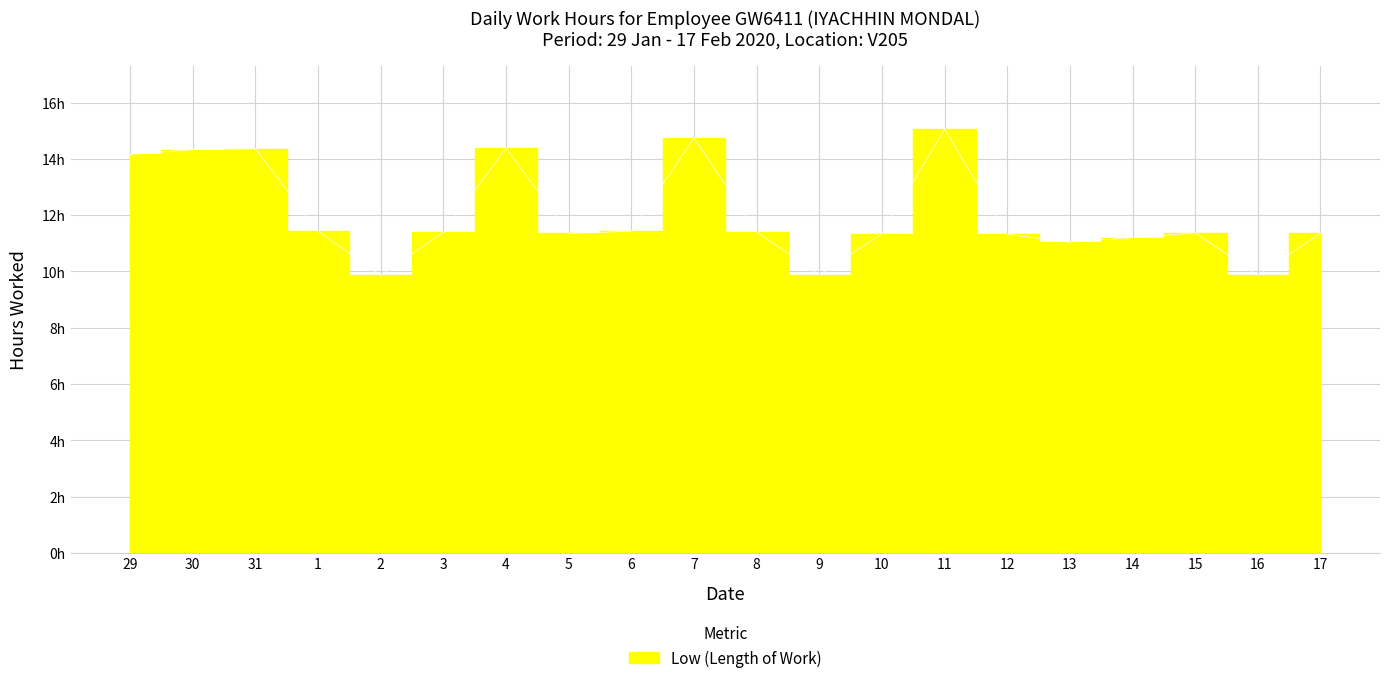

True or false: the data has more than 0 interior local peaks.

True